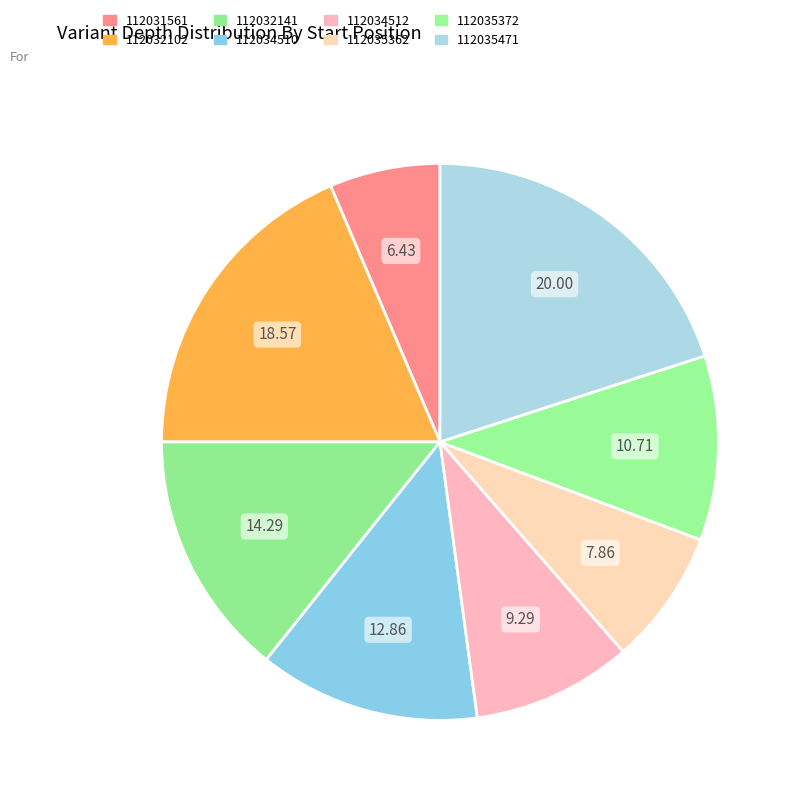

To the nearest percent, what is the average slice percentage?

12%